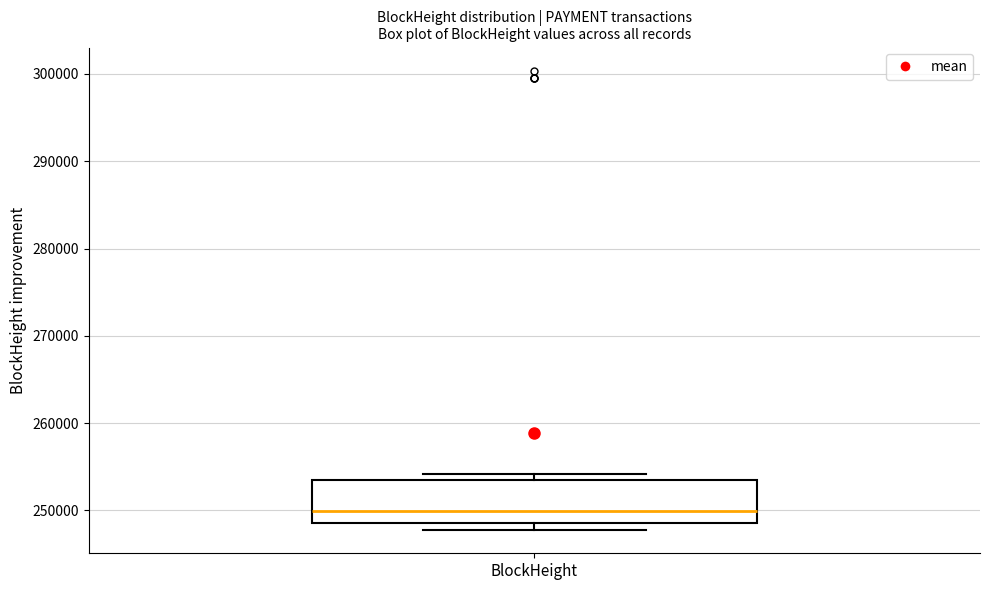

Transcribe this box plot: give where the median line is, the range the box spans, and where the two whiskers end, as read against the y-axis. The values are not printed on the chart, so give them approximately, as read against the axis.

median 250000, box 249000 to 253000, whiskers 248000 to 254000